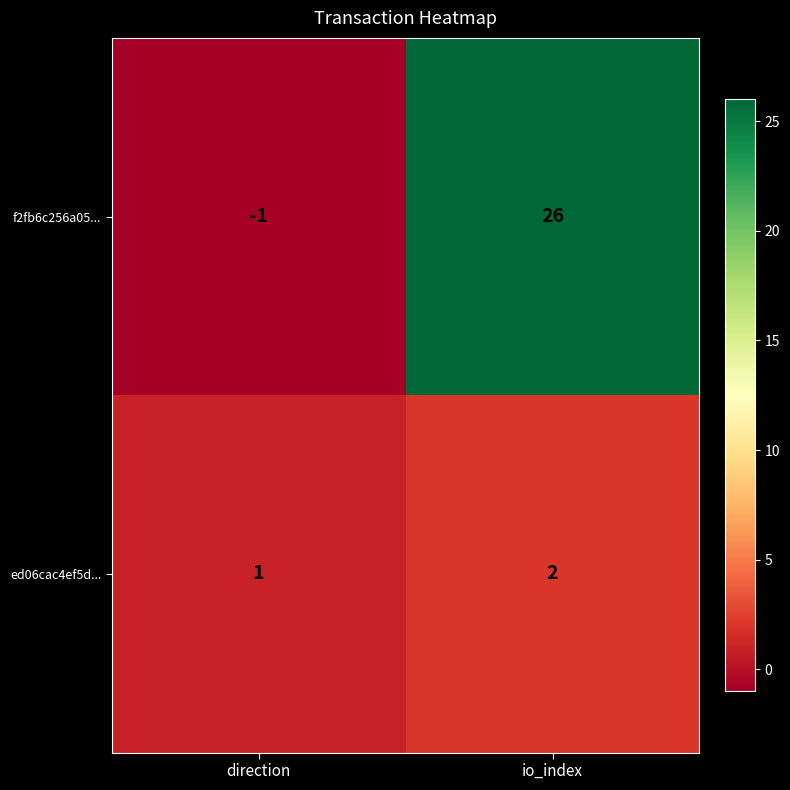

At which category is the sum across all series the highest?

io_index